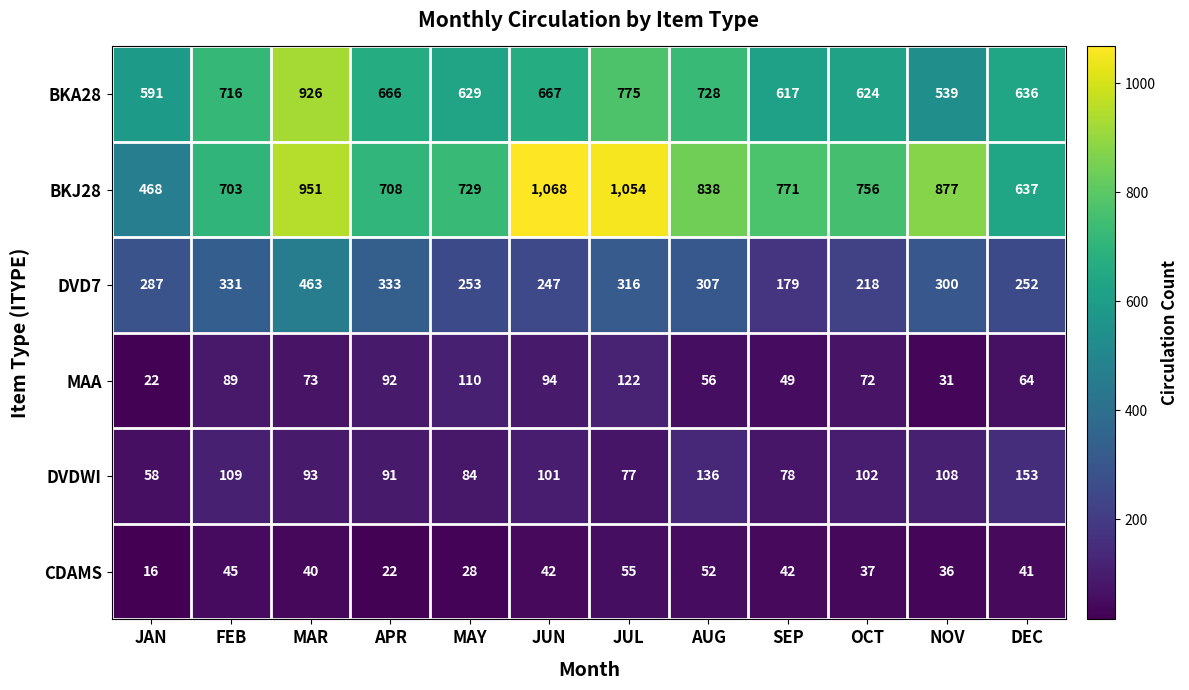

How many values in the DVDWI series are below 101?

6